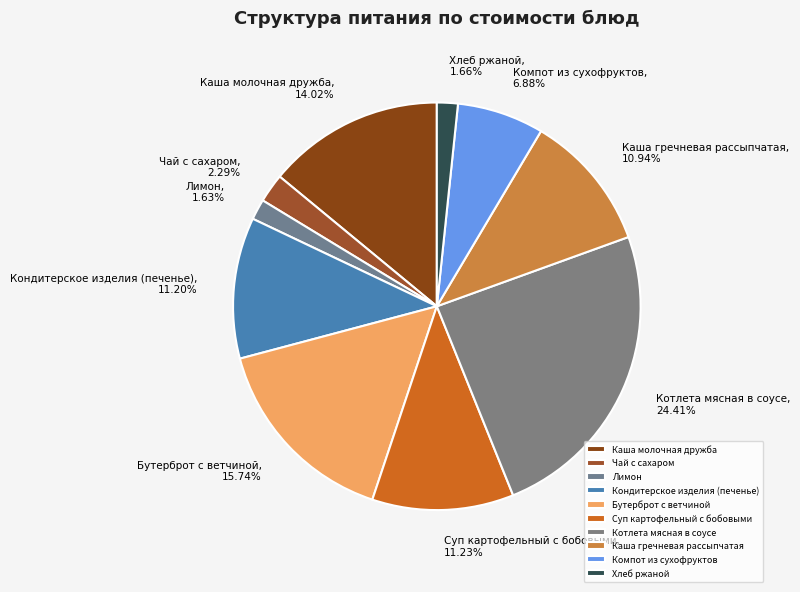

What is the ratio of the value at Бутерброт с ветчиной to the value at Компот из сухофруктов?

2.3